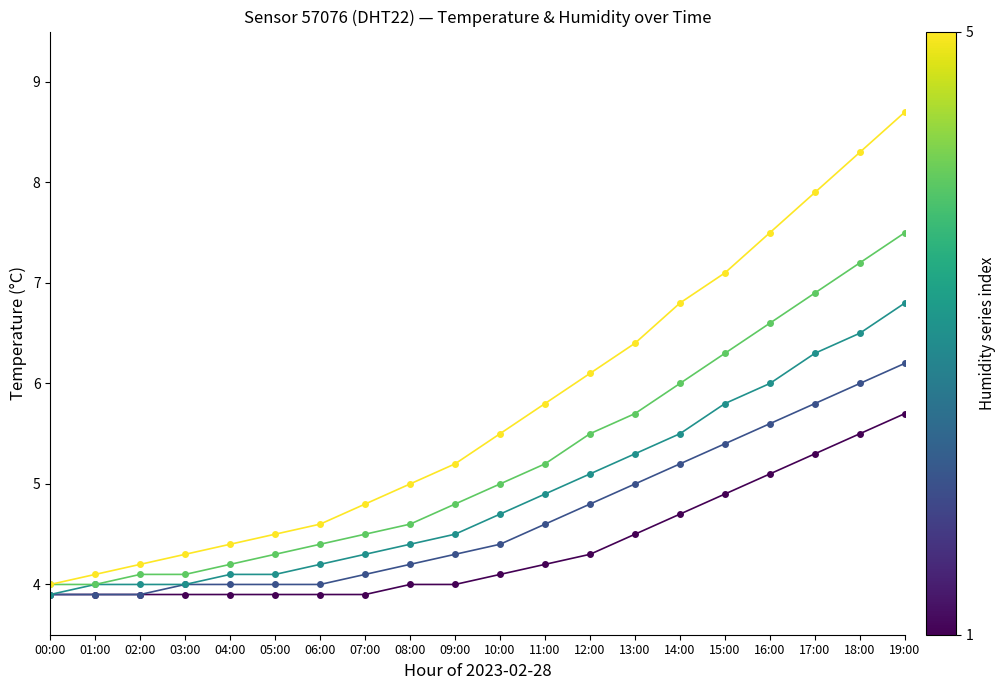

What is the greatest value displayed?

8.7